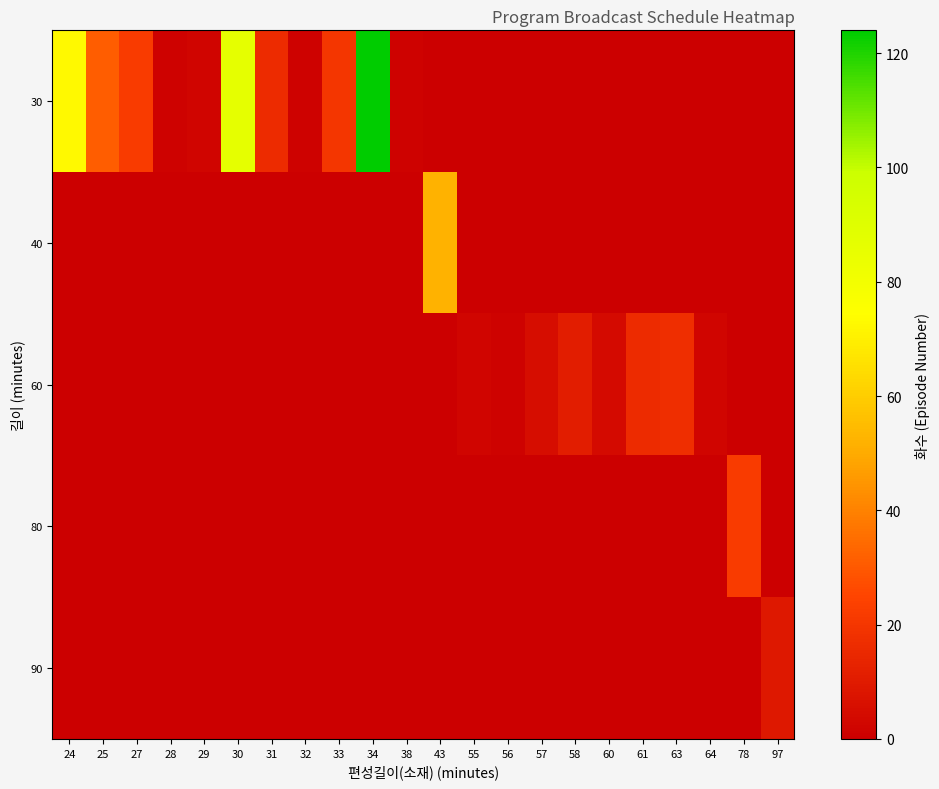

Reading left to right, extract all data points from this chart.

30: 24=73	25=31	27=22	28=1	29=2	30=87	31=16	32=1	33=20	34=124	38=1	43=0	55=0	56=0	57=0	58=0	60=0	61=0	63=0	64=0	78=0	97=0
40: 24=0	25=0	27=0	28=0	29=0	30=0	31=0	32=0	33=0	34=0	38=0	43=52	55=0	56=0	57=0	58=0	60=0	61=0	63=0	64=0	78=0	97=0
60: 24=0	25=0	27=0	28=0	29=0	30=0	31=0	32=0	33=0	34=0	38=0	43=0	55=2	56=1	57=5	58=11	60=4	61=16	63=17	64=2	78=0	97=0
80: 24=0	25=0	27=0	28=0	29=0	30=0	31=0	32=0	33=0	34=0	38=0	43=0	55=0	56=0	57=0	58=0	60=0	61=0	63=0	64=0	78=22	97=0
90: 24=0	25=0	27=0	28=0	29=0	30=0	31=0	32=0	33=0	34=0	38=0	43=0	55=0	56=0	57=0	58=0	60=0	61=0	63=0	64=0	78=0	97=9